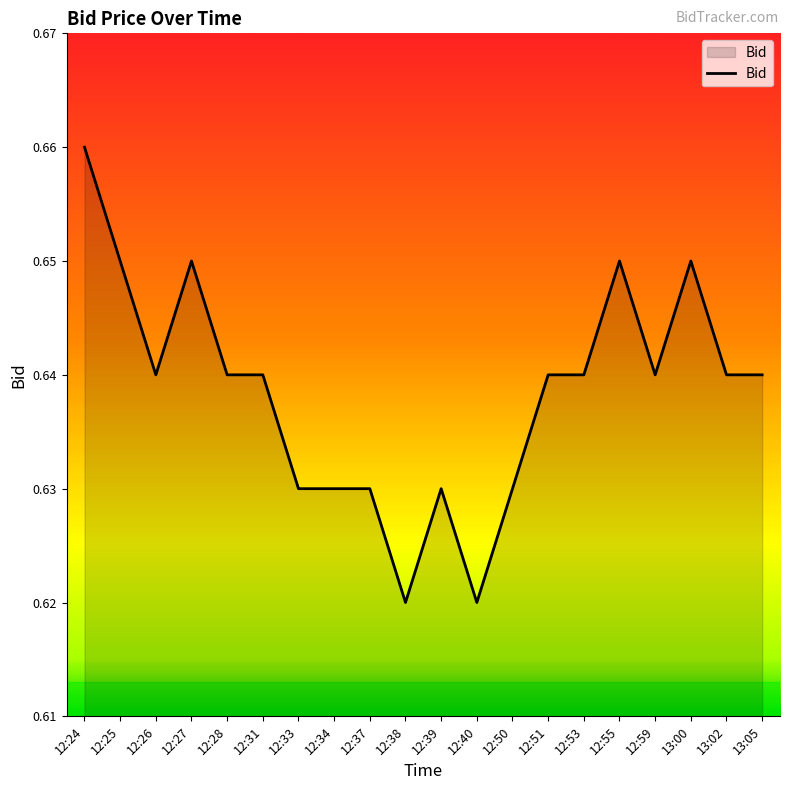

What position from the right is 12:31?

15